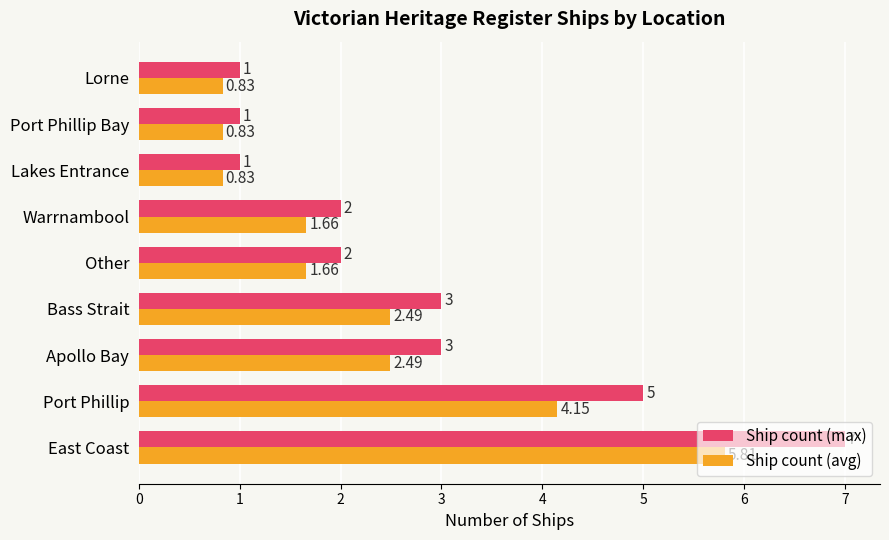

Which series has the largest range (max minus min)?

Ship count (max)